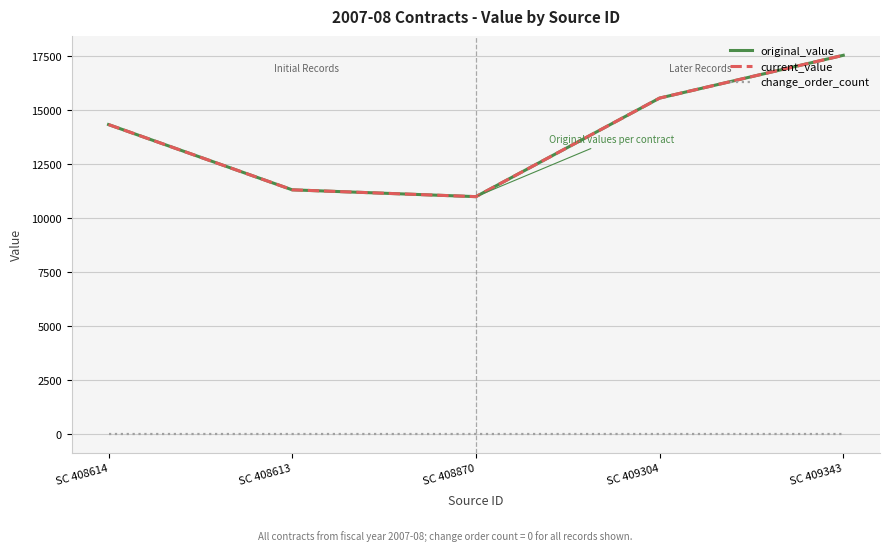

List the labels in order of original_value value, largest first.

SC 409343, SC 409304, SC 408614, SC 408613, SC 408870